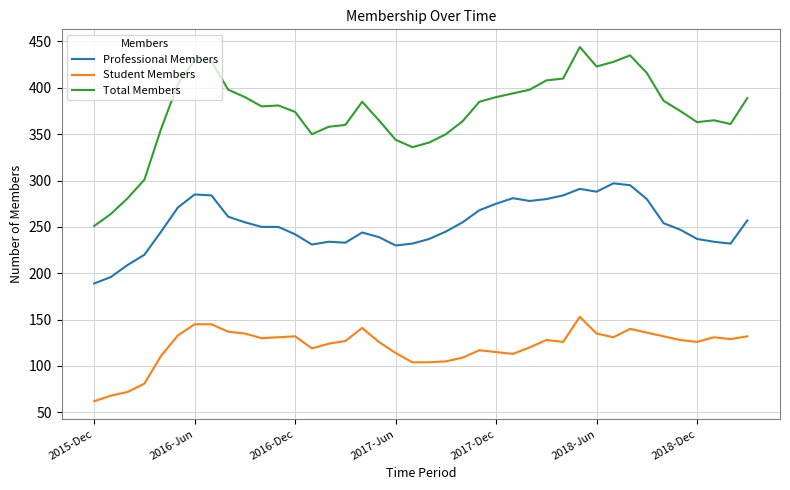

What are all the series names shown in the legend?

Professional Members, Student Members, Total Members